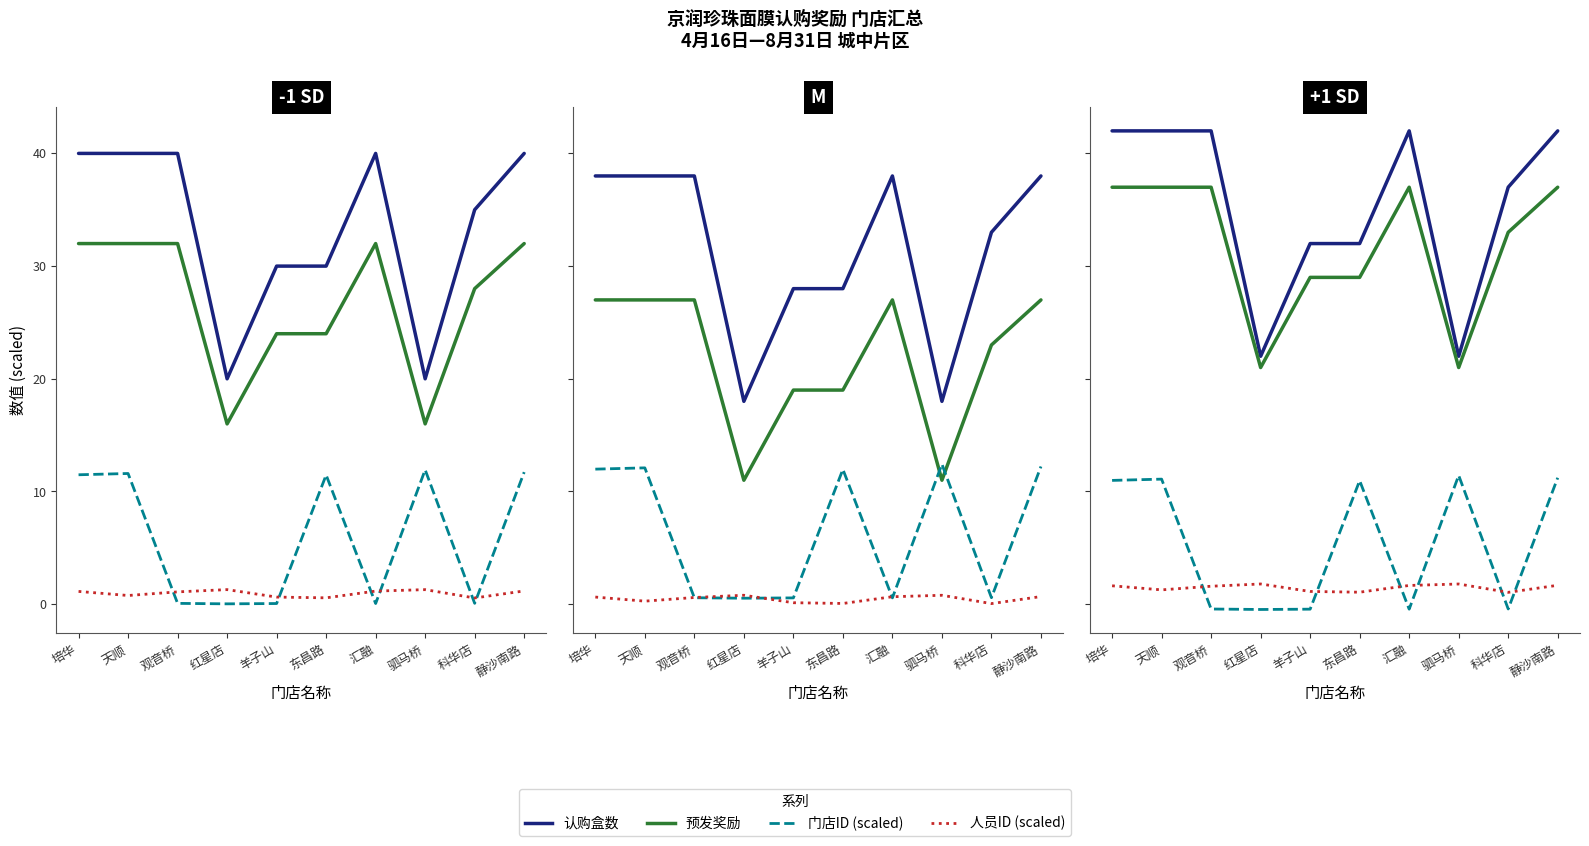

What is the label of the 6th point from the right?

羊子山